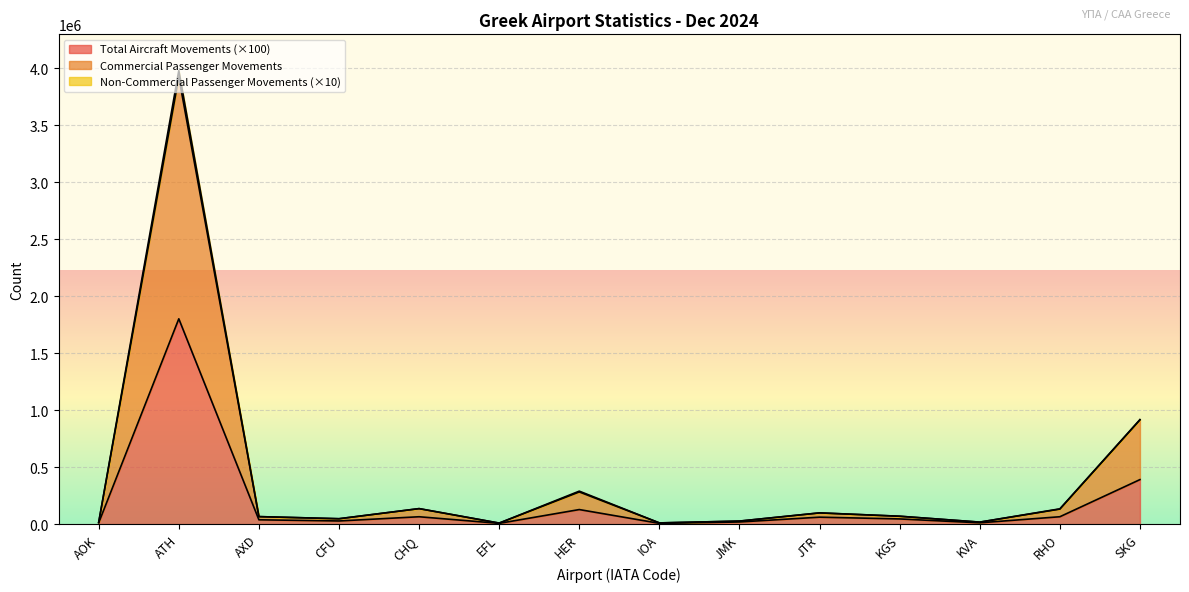

What is the sum of the Non-Commercial Passenger Movements values at ATH and JMK?

4007859